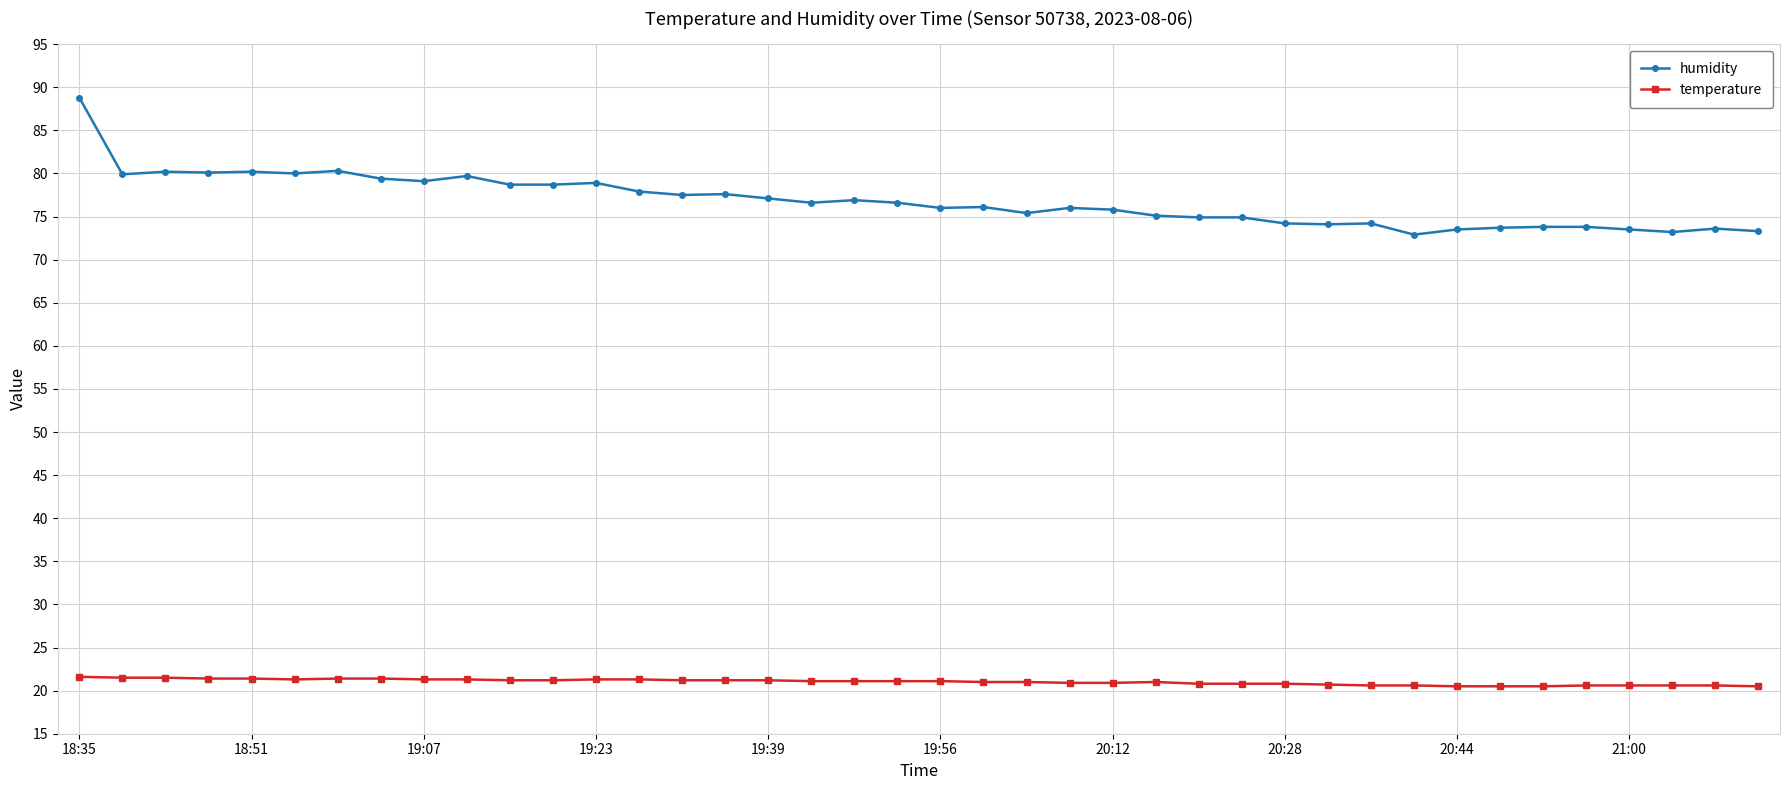

What is the value of the temperature point at the 7th from the left?

21.4